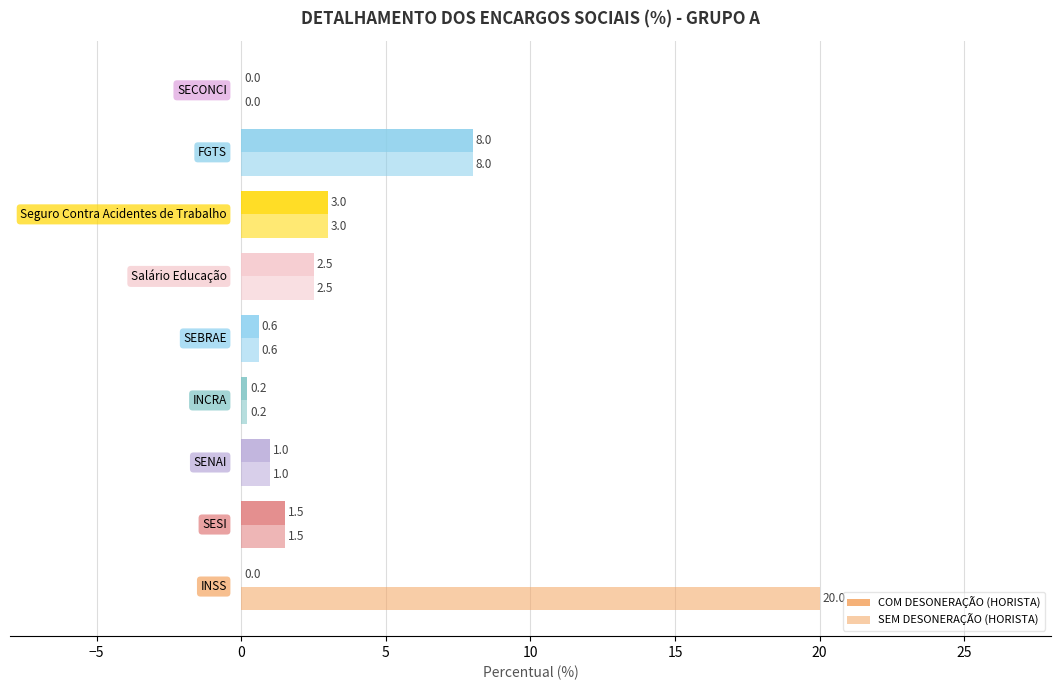

What is the difference between the maximum and minimum values in the SEM DESONERAÇÃO (HORISTA) series?

20.0